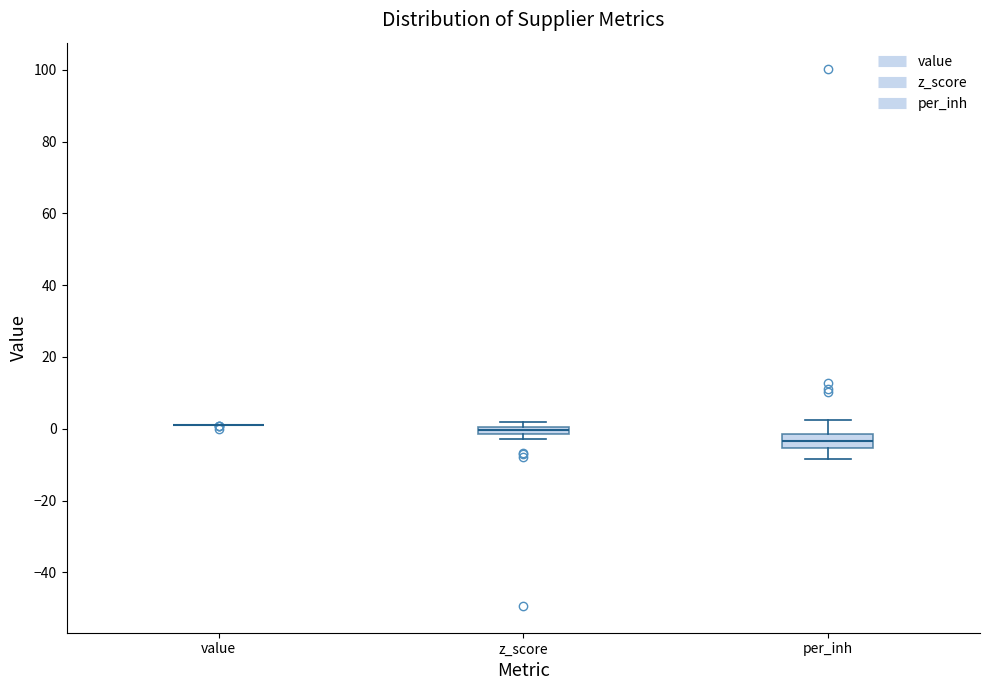

Comparing the boxes themselves (not the whiskers), which one is the tallest?

per_inh